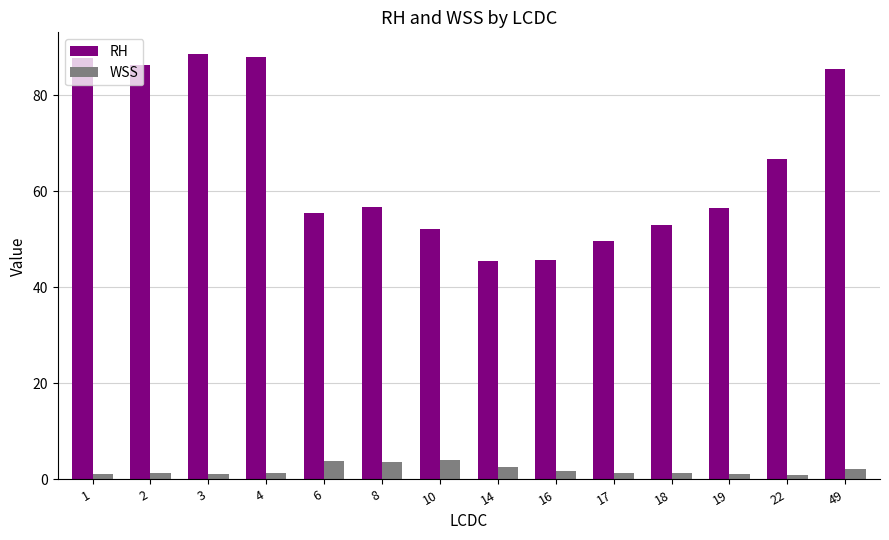

What is the difference between the WSS values at 10 and 1?

2.8